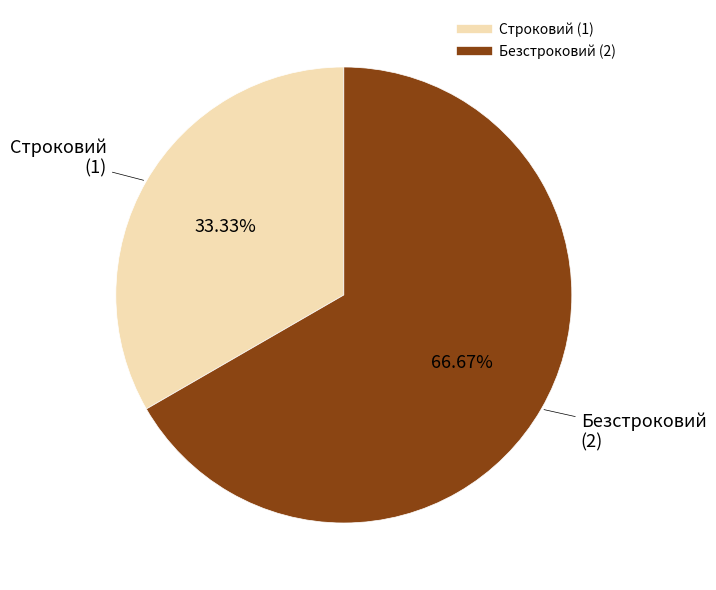

How much of the chart is everything except Строковий?

66.7%